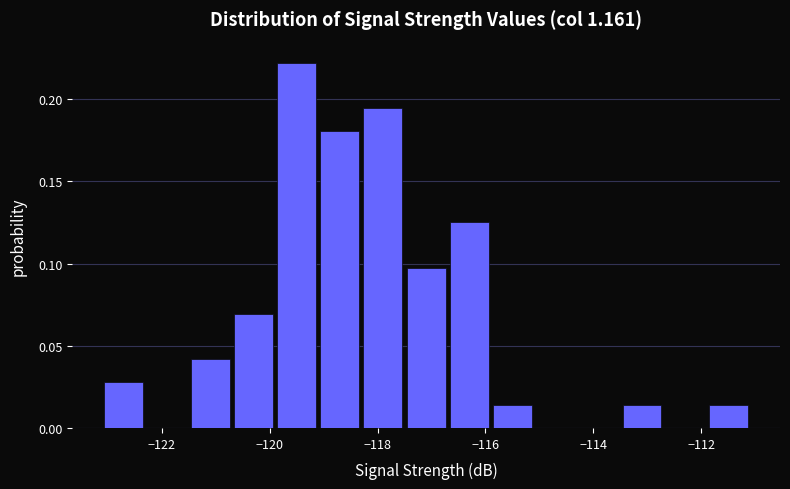

Reading left to right, transcribe this chart: for each bar, give the range it covers on the x-axis and its height. Neither the bar edges nor the heights are printed on the chart, so give them approximately, as read against the axes.

-123.1 to -122.3: 0.030
-122.3 to -121.5: 0
-121.5 to -120.7: 0.040
-120.7 to -119.9: 0.070
-119.9 to -119.1: 0.220
-119.1 to -118.3: 0.180
-118.3 to -117.5: 0.195
-117.5 to -116.7: 0.095
-116.7 to -115.9: 0.125
-115.9 to -115.1: 0.015
-115.1 to -114.3: 0
-114.3 to -113.5: 0
-113.5 to -112.7: 0.015
-112.7 to -111.9: 0
-111.9 to -111.1: 0.015